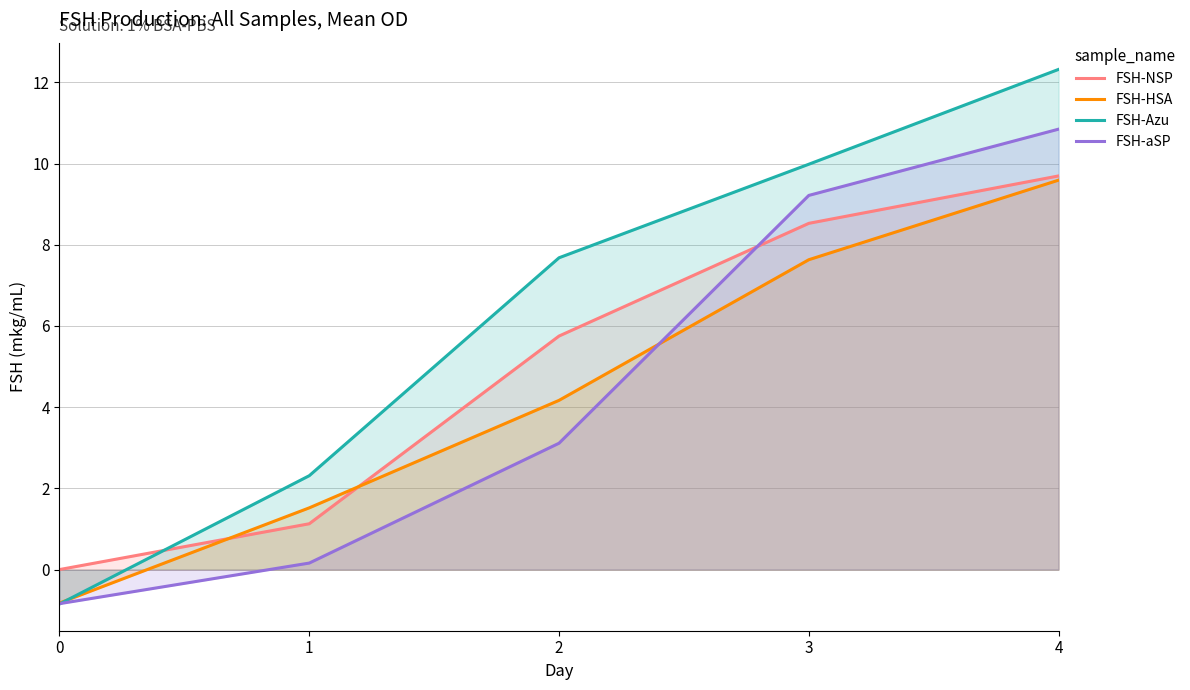

The FSH-HSA series shows 3.7 at 3. True or false?

False